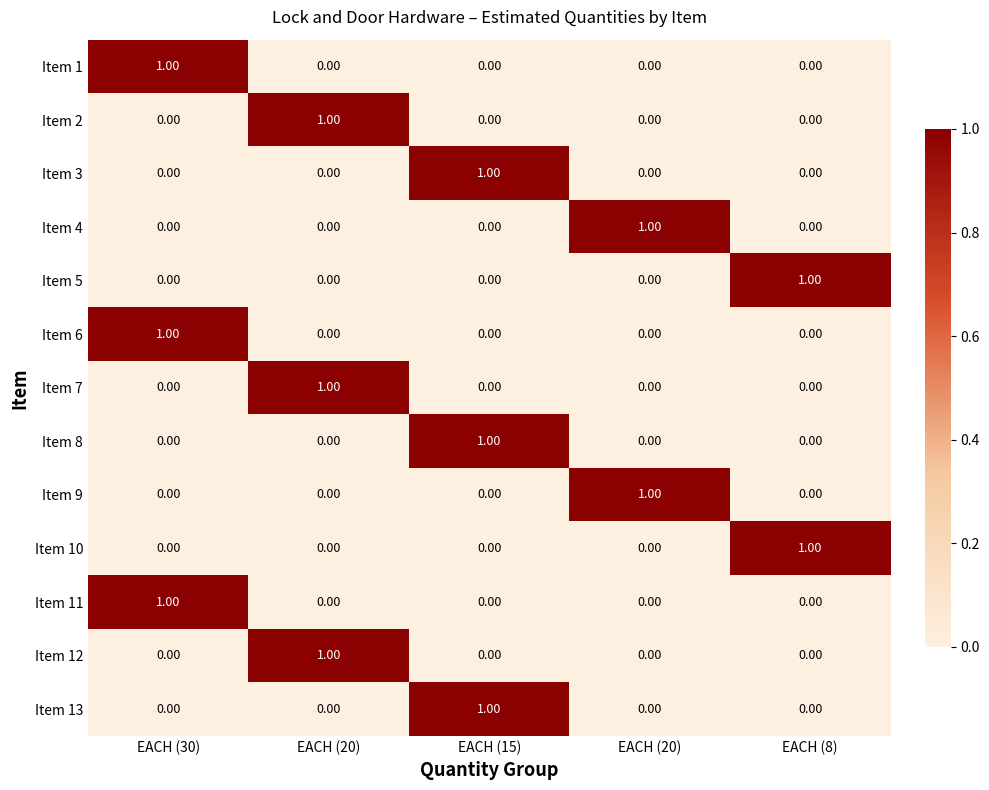

At which category is the sum across all series the highest?

EACH (30)